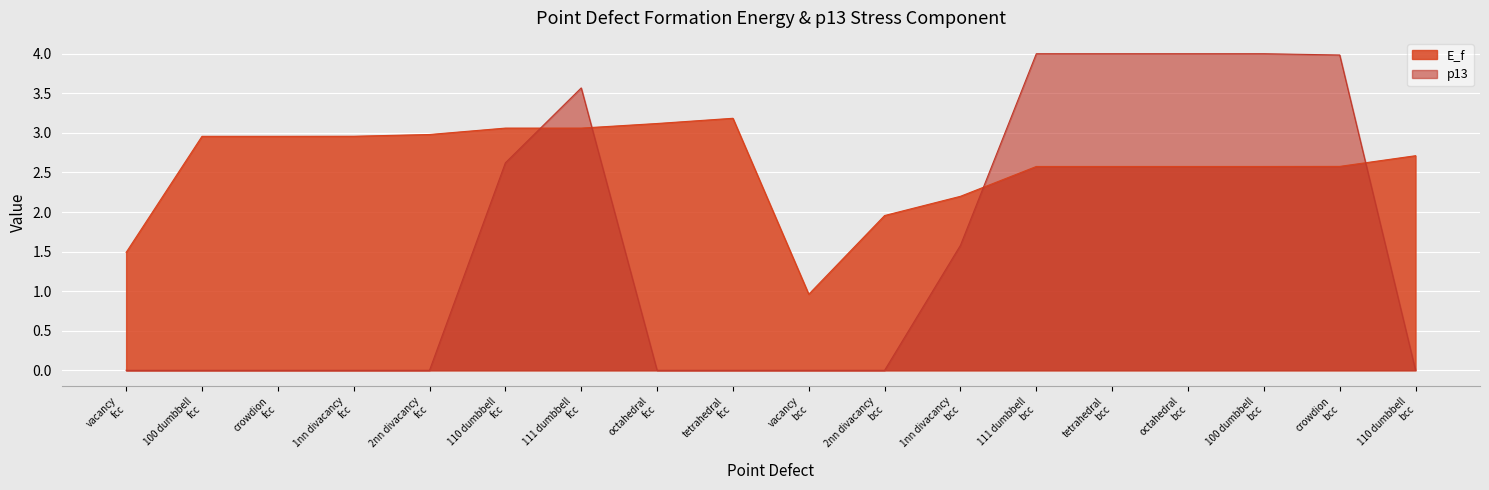

What are all the series names shown in the legend?

E_f, p13